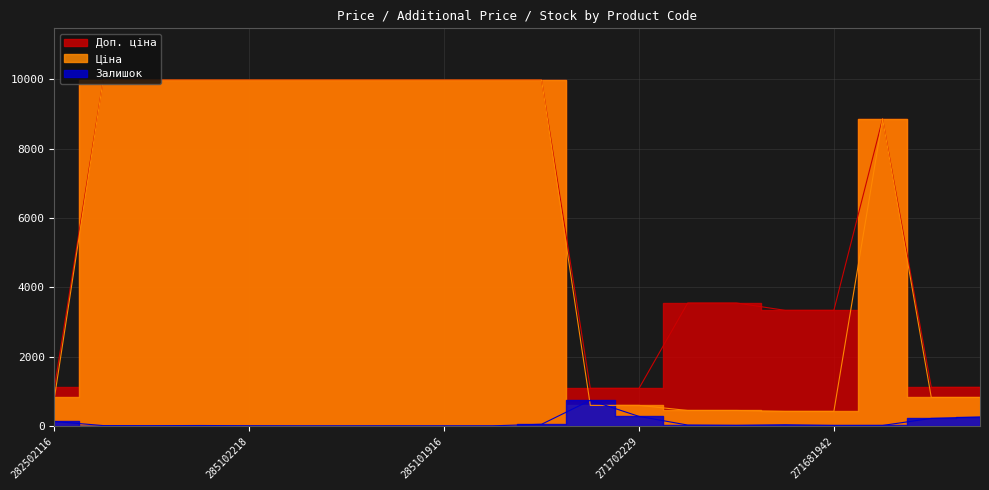

At which category is the sum across all series the highest?

285101913